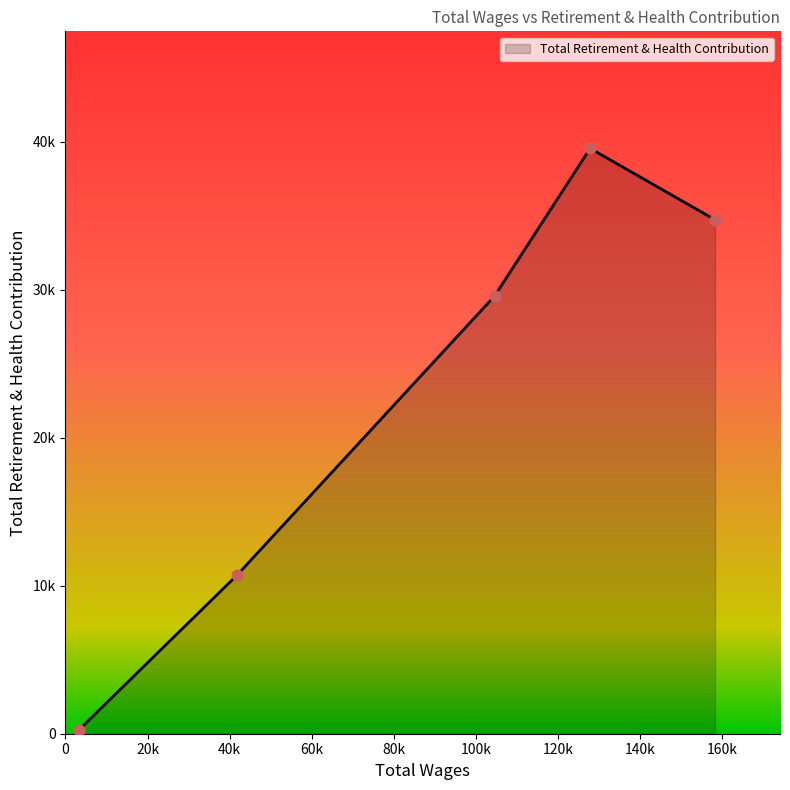

What is the change in value from 158223.0 to 104530.0?

-5151